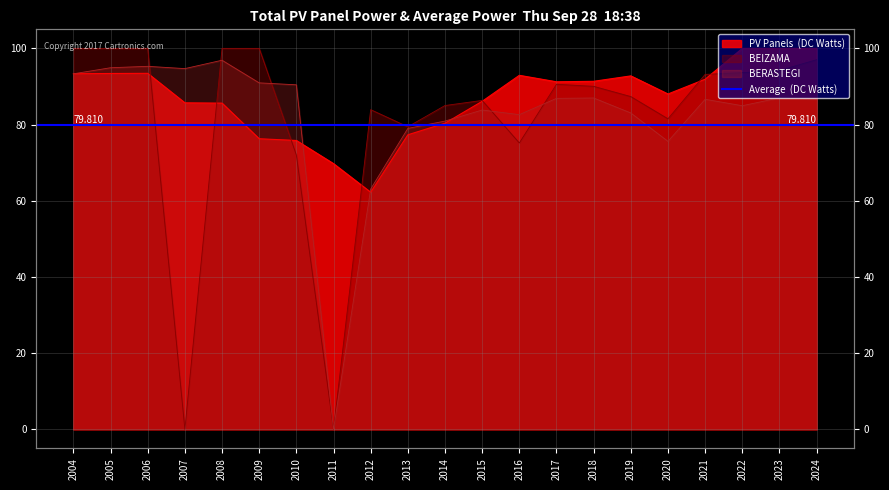

Which has a higher value, 2020 or 2011?

2020